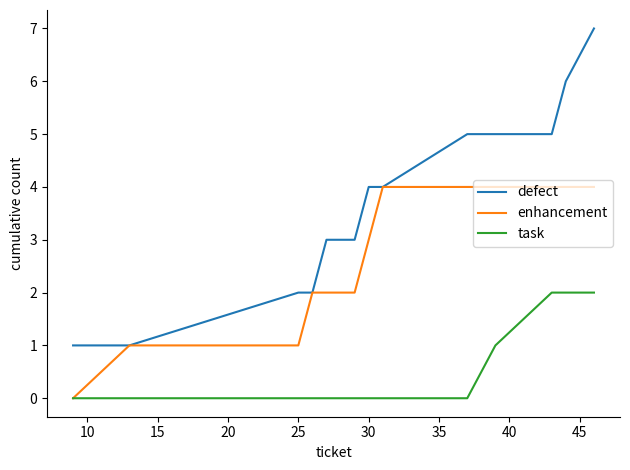

Which series has the largest total across all categories?

defect